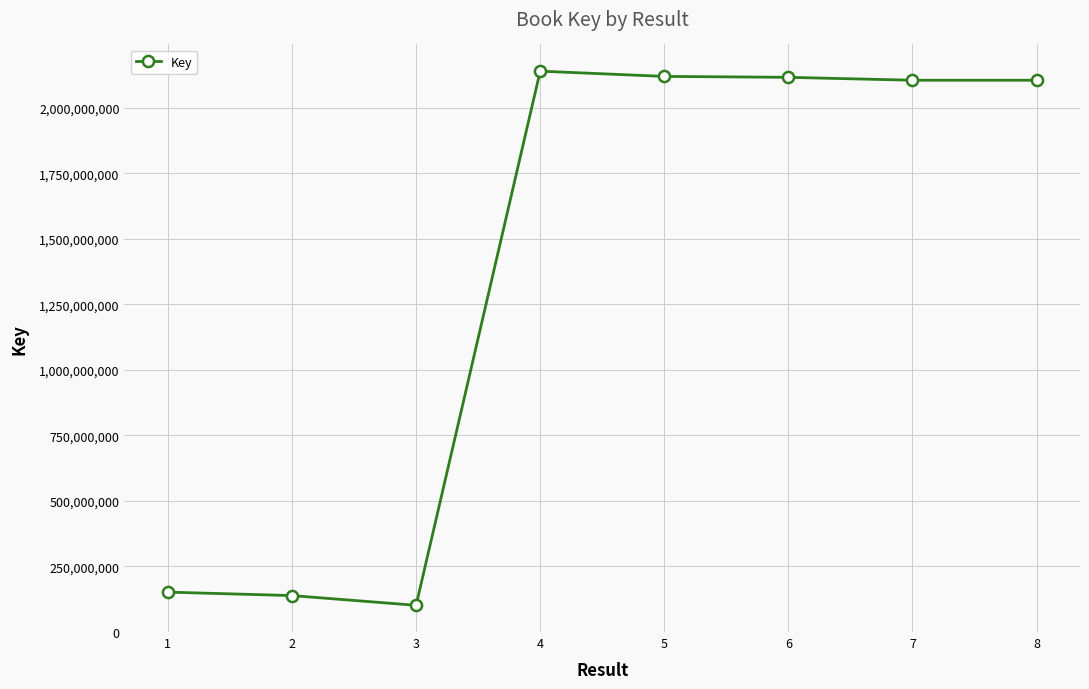

What value does the data have at 5, to the nearest 100?

2120399700